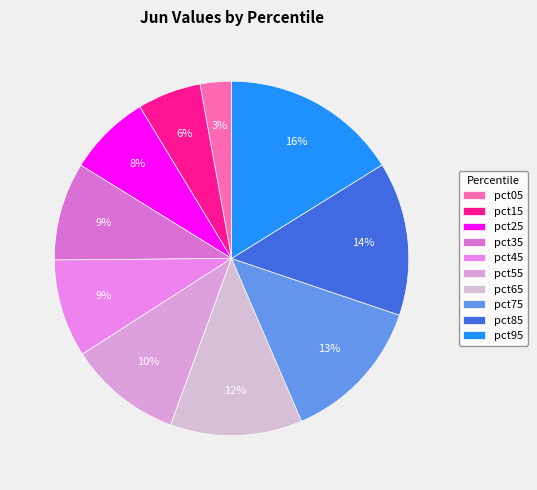

Count the number of slices in the pie.

10